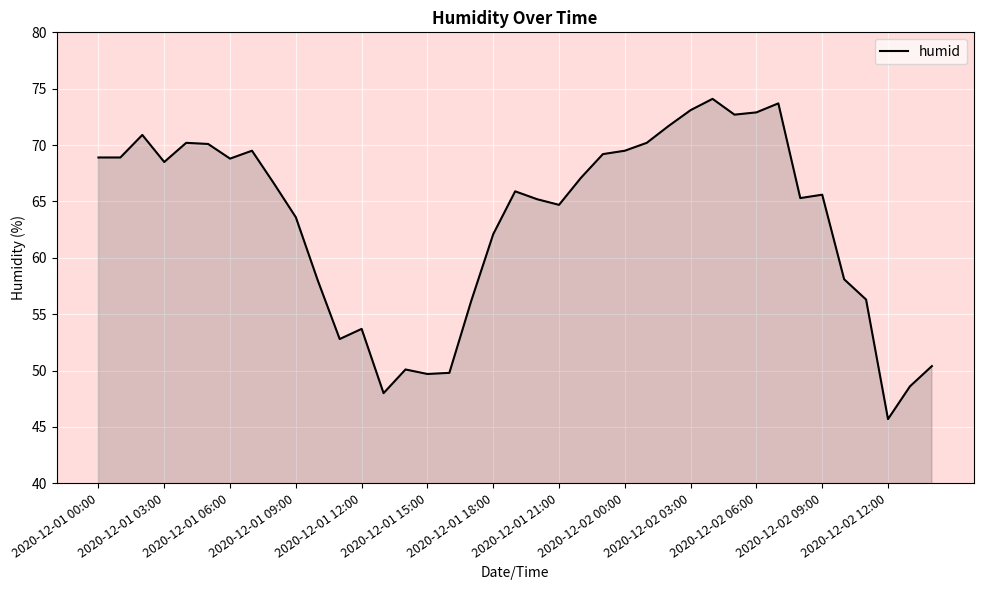

What is the difference between the maximum and minimum values?

28.4